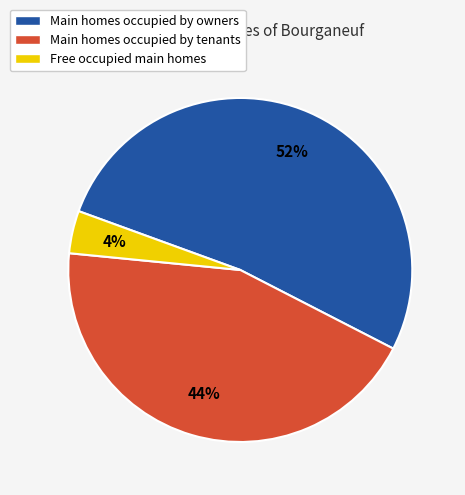

How many slices are in this pie chart?

3